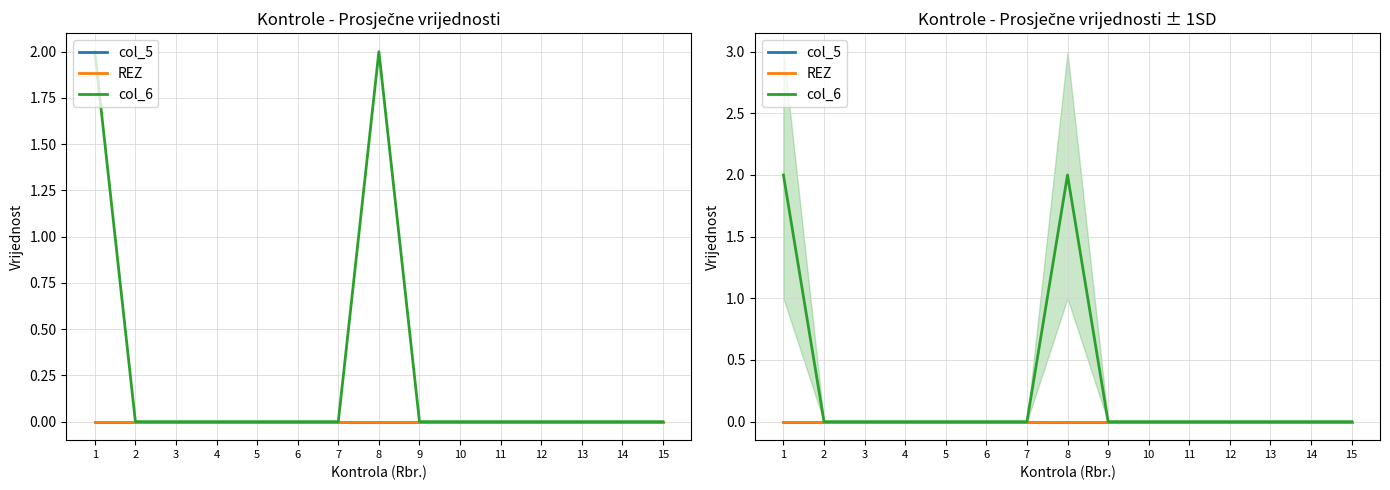

Reading right to left, extract all data points from this chart.

col_5: 15=0	14=0	13=0	12=0	11=0	10=0	9=0	8=0	7=0	6=0	5=0	4=0	3=0	2=0	1=0
REZ: 15=0	14=0	13=0	12=0	11=0	10=0	9=0	8=0	7=0	6=0	5=0	4=0	3=0	2=0	1=0
col_6: 15=0	14=0	13=0	12=0	11=0	10=0	9=0	8=2	7=0	6=0	5=0	4=0	3=0	2=0	1=2